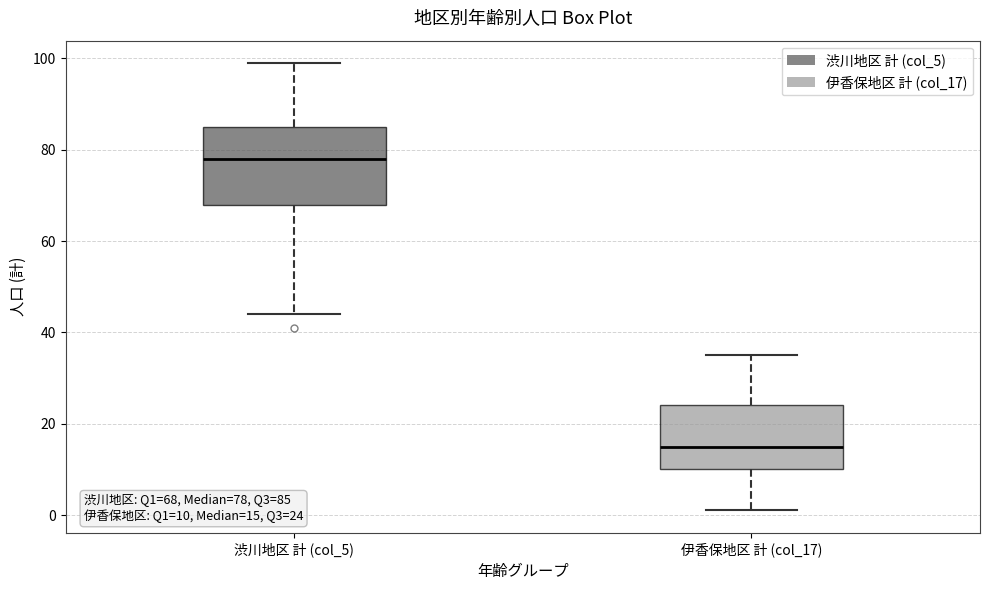

Which box has the highest median line?

渋川地区 計 (col_5)